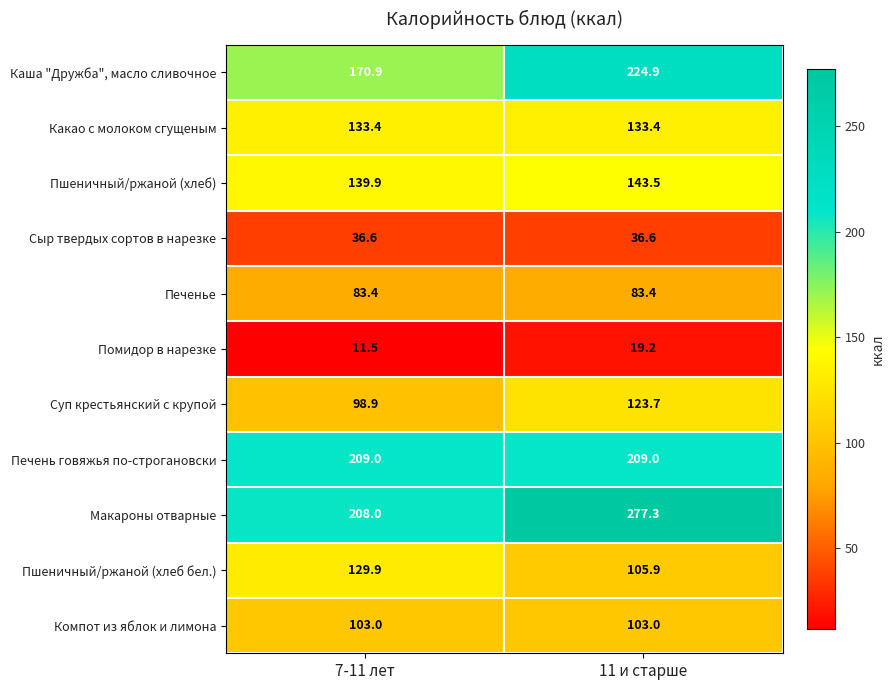

At 7-11 лет, list the series in order from smallest to largest.

Помидор в нарезке, Сыр твердых сортов в нарезке, Печенье, Суп крестьянский с крупой, Компот из яблок и лимона, Пшеничный/ржаной (хлеб бел.), Какао с молоком сгущеным, Пшеничный/ржаной (хлеб), Каша "Дружба", масло сливочное, Макароны отварные, Печень говяжья по-строгановски